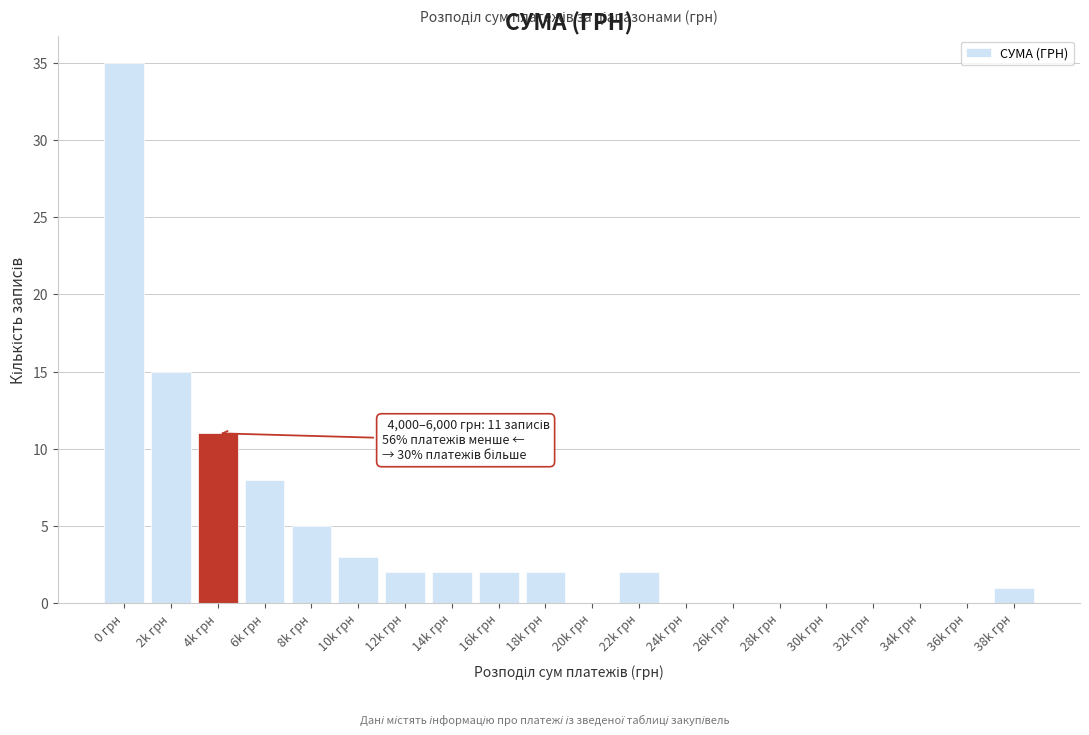

Reading left to right, extract all data points from this chart.

0 грн=35	2k грн=15	4k грн=11	6k грн=8	8k грн=5	10k грн=3	12k грн=2	14k грн=2	16k грн=2	18k грн=2	20k грн=0	22k грн=2	24k грн=0	26k грн=0	28k грн=0	30k грн=0	32k грн=0	34k грн=0	36k грн=0	38k грн=1